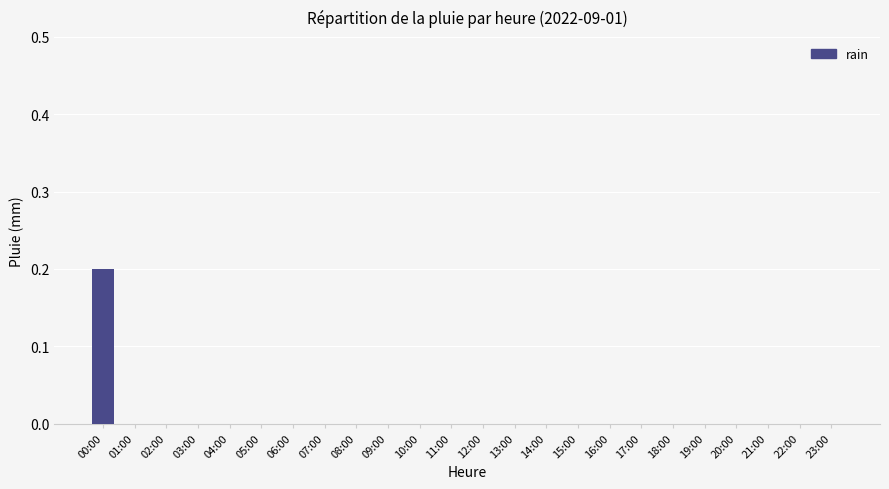

The value at 23:00 is -0.1. True or false?

False